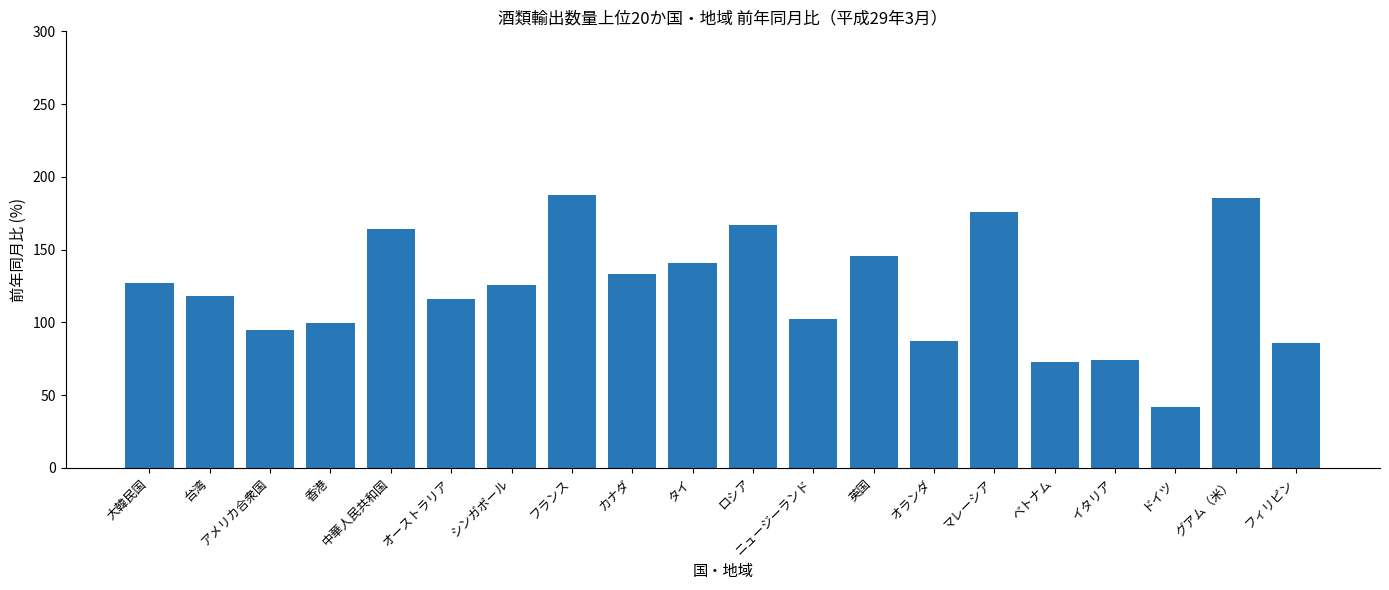

How many bars are there in total?

20